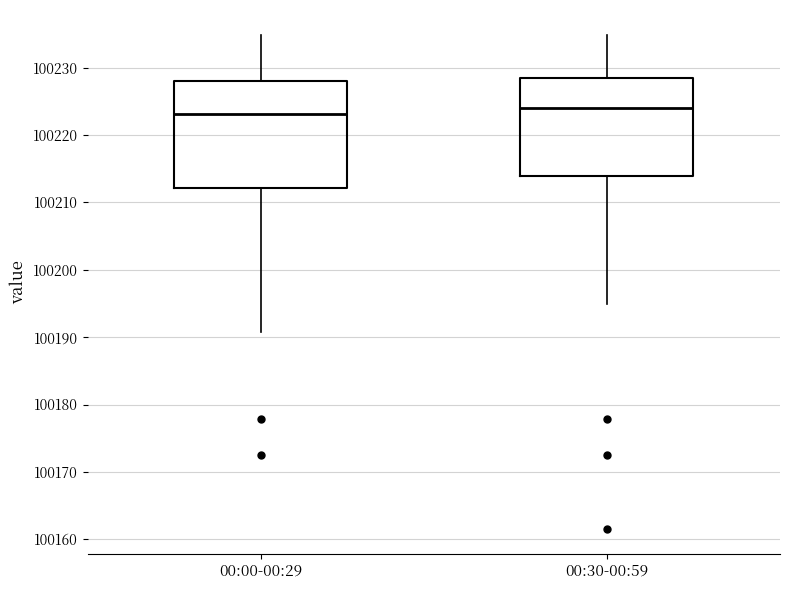

Where is the lower edge of the box for 00:00-00:29 on the y-axis? The values are not printed on the chart, so give them approximately, as read against the axis.

100212